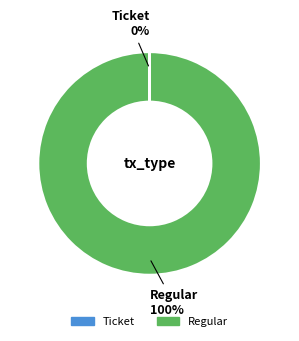

Is there any slice that represents more than half of the pie?

Yes